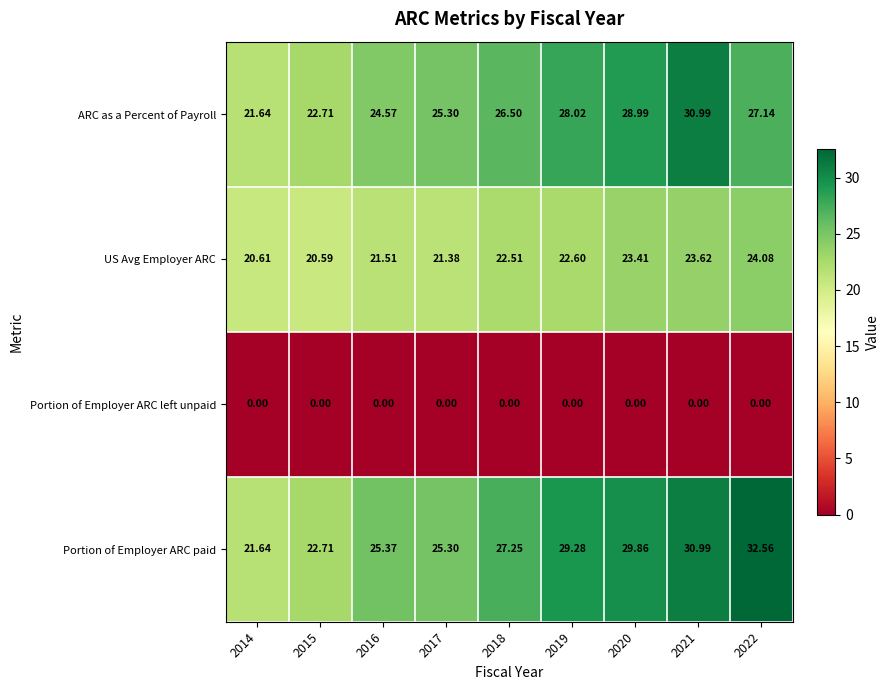

Rank the series by their maximum value, from lowest to highest.

Portion of Employer ARC left unpaid, US Avg Employer ARC, ARC as a Percent of Payroll, Portion of Employer ARC paid